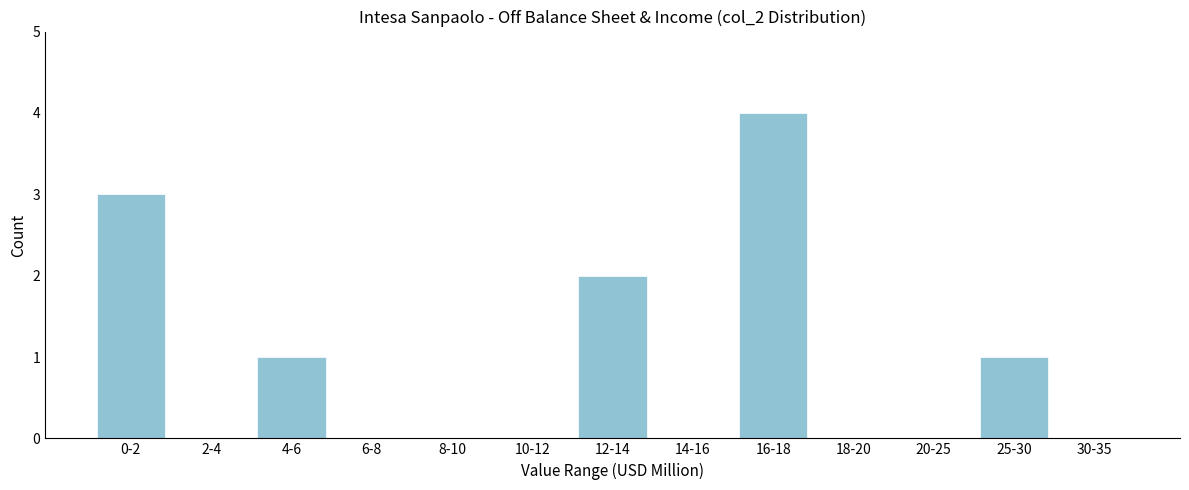

Reading right to left, transcribe all the data shown in this chart.

30-35=0	25-30=1	20-25=0	18-20=0	16-18=4	14-16=0	12-14=2	10-12=0	8-10=0	6-8=0	4-6=1	2-4=0	0-2=3